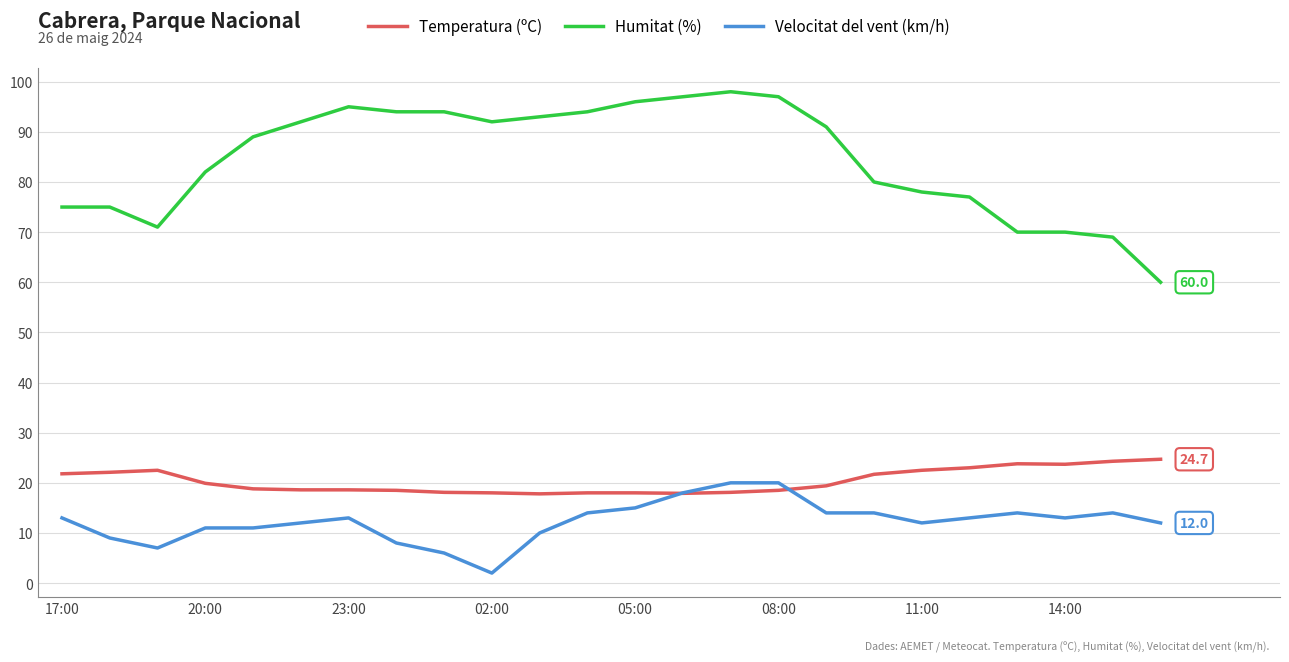

Rank the series by their maximum value, from lowest to highest.

Velocitat del vent (km/h), Temperatura (ºC), Humitat (%)